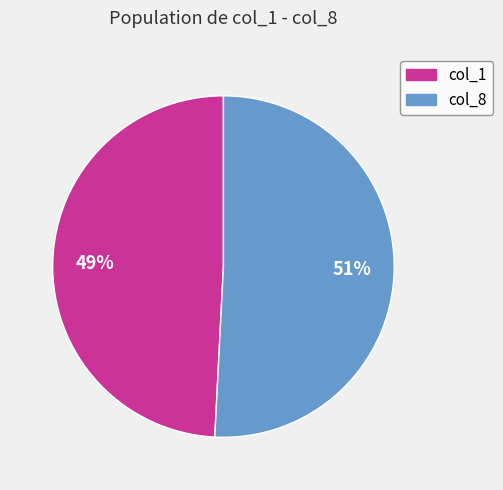

Is there a majority slice in this chart?

Yes